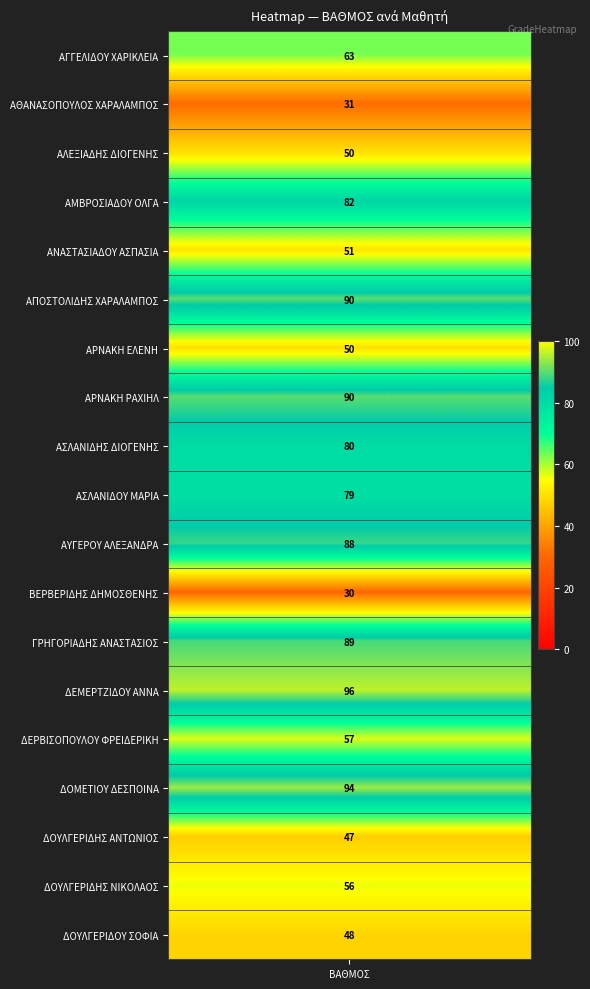

What is the sum of all values?

1271